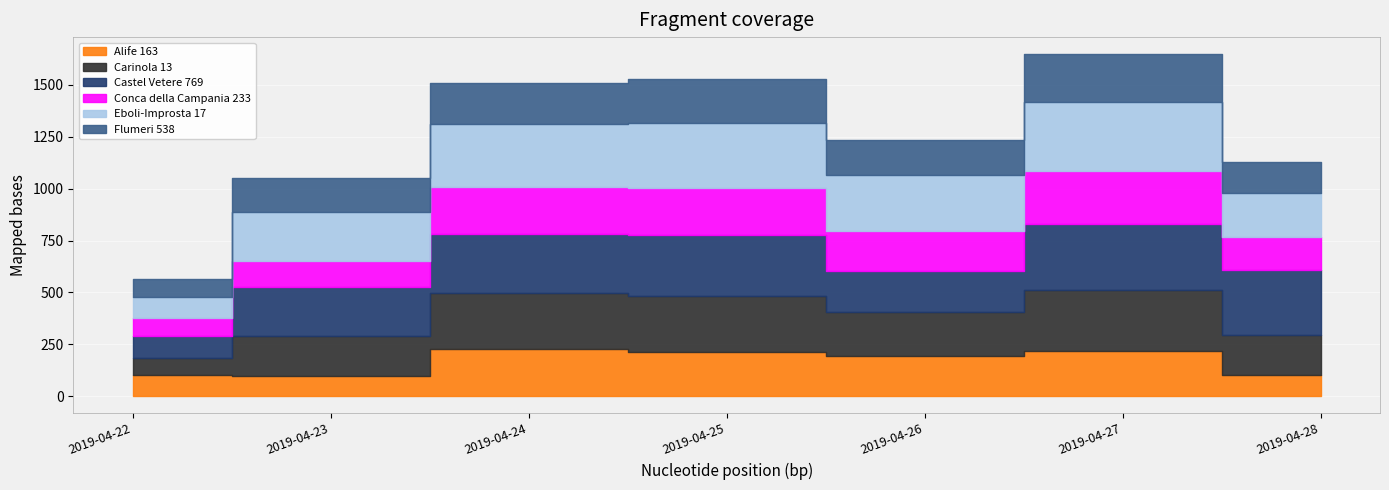

Reading left to right, transcribe all the data shown in this chart.

Alife 163: 99.8	95.9	228.2	214.5	191.1	218.9	102.0
Carinola 13: 82.9	191.4	269.4	265.9	215.8	294.0	194.2
Castel Vetere 769: 104.7	239.4	284.9	297.4	197.4	318.2	312.1
Conca della Campania 233: 89.1	123.1	225.2	226.0	191.3	256.3	159.6
Eboli-Improsta 17: 100.8	237.8	304.5	312.5	269.0	331.7	209.2
Flumeri 538: 88.0	165.6	198.7	214.4	169.9	229.2	153.2